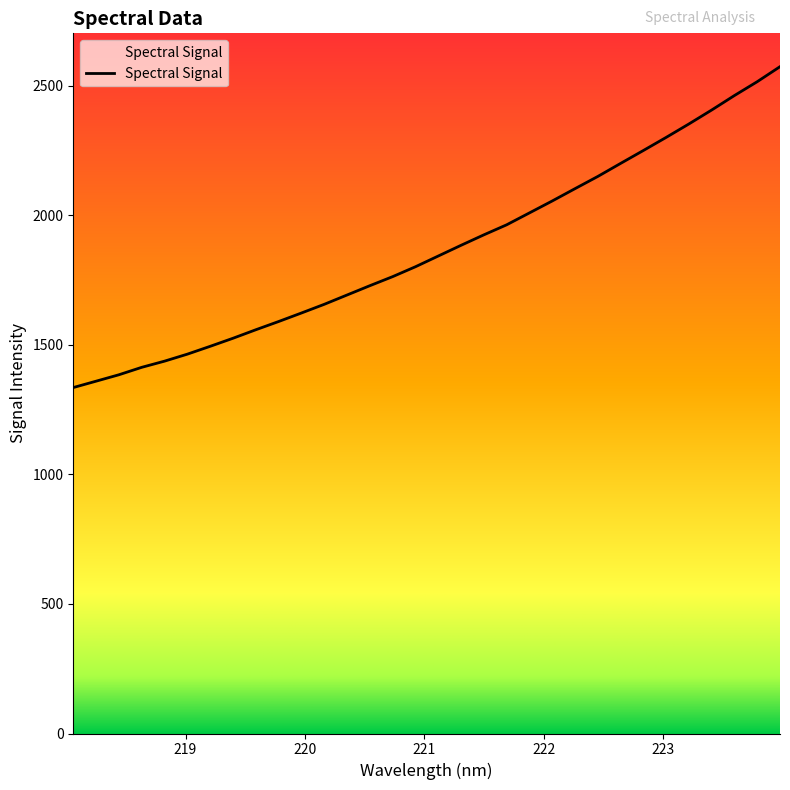

What is the maximum value shown in the chart?

2574.2